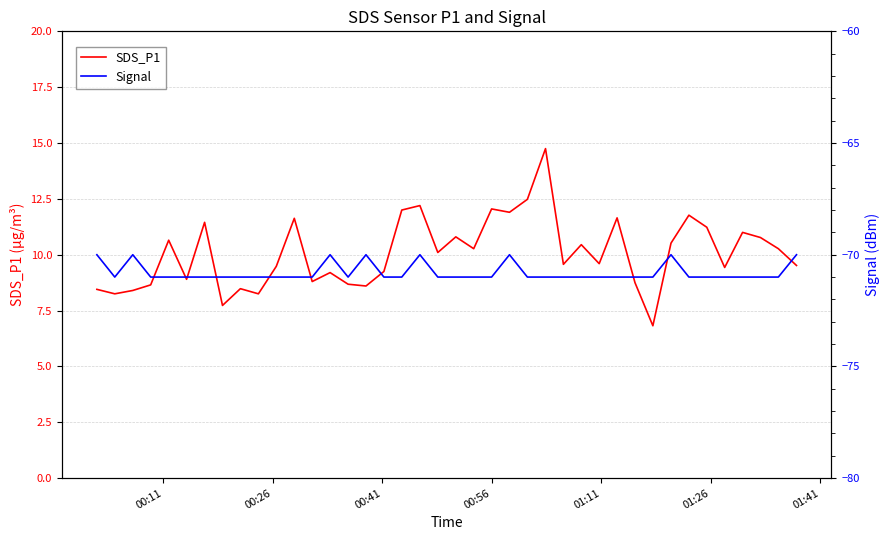

What is the lowest value of the SDS_P1 series?

6.8